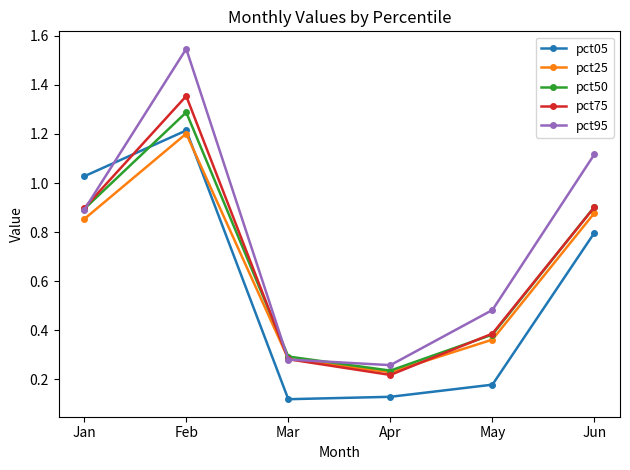

Where do pct95 and pct75 first cross each other?

Jan and Feb